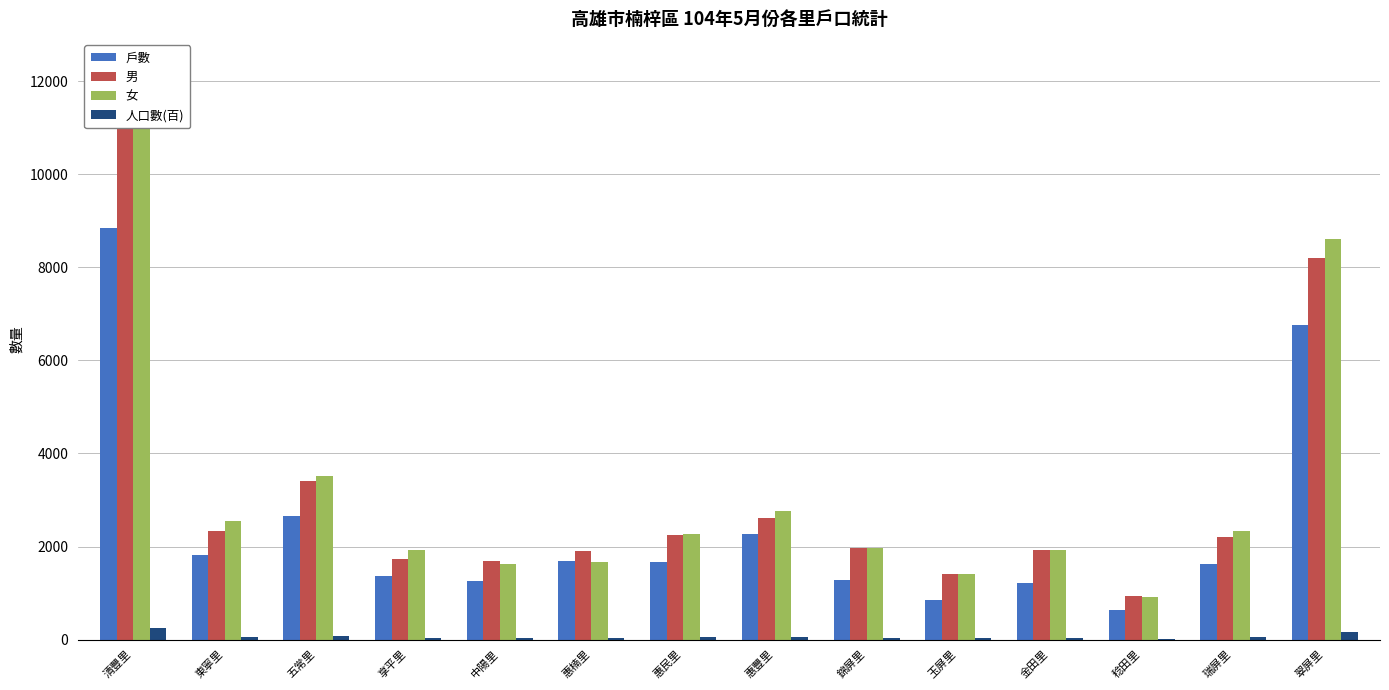

What is the minimum value shown in the chart?

18